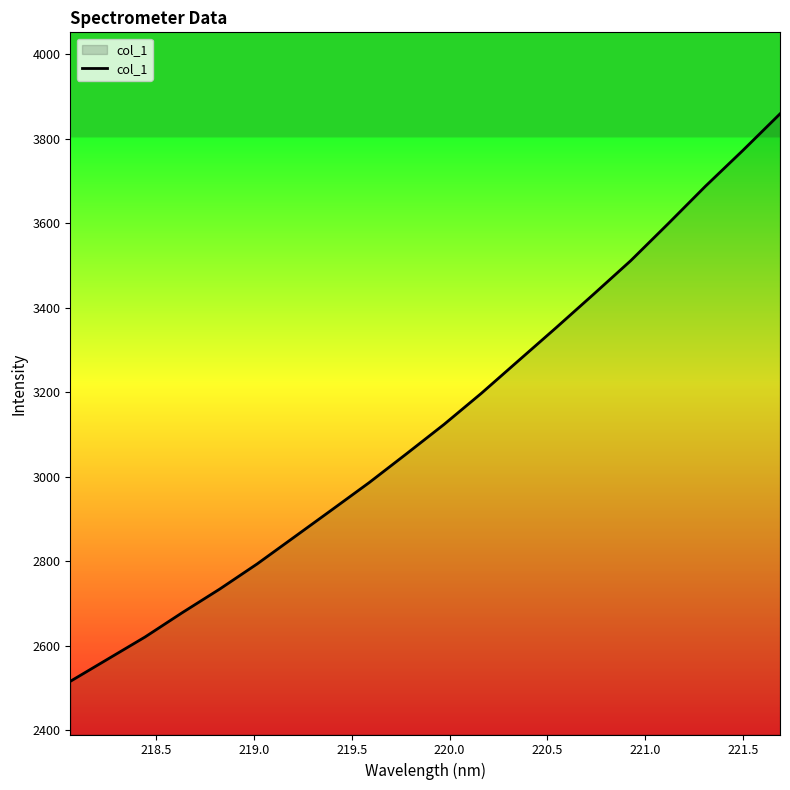

What is the minimum value shown in the chart?

2515.5